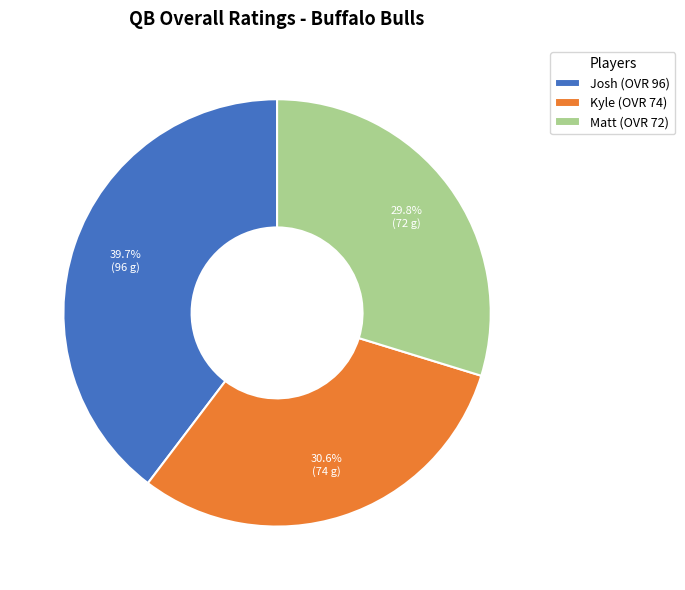

Which slice is the smallest?

Matt